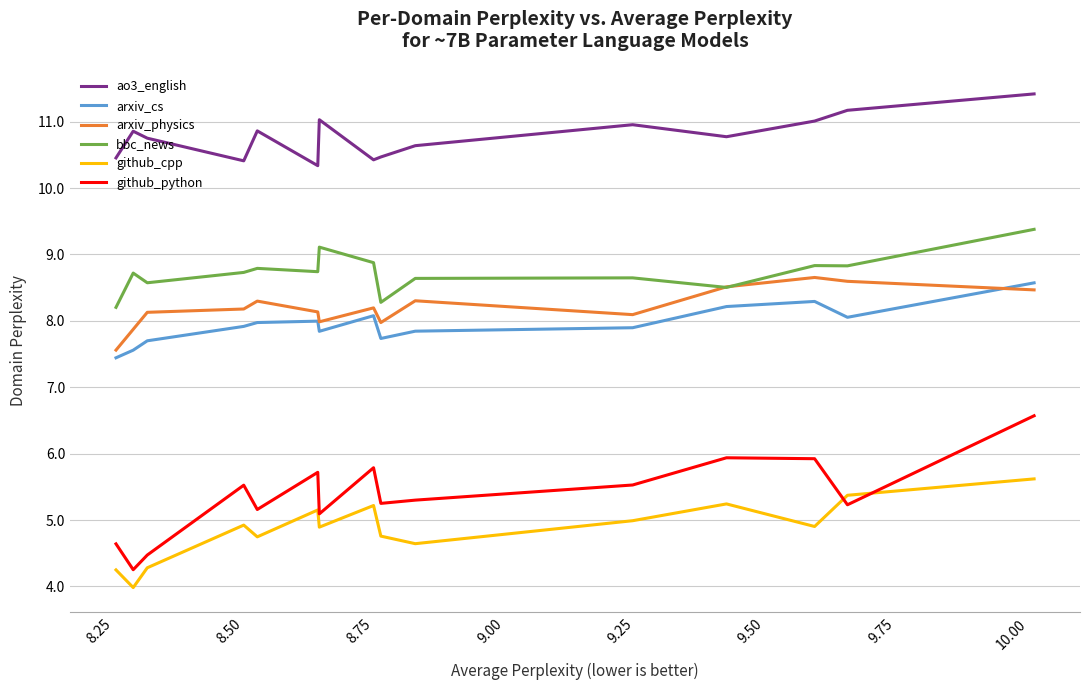

Which series has the widest spread of values?

github_python